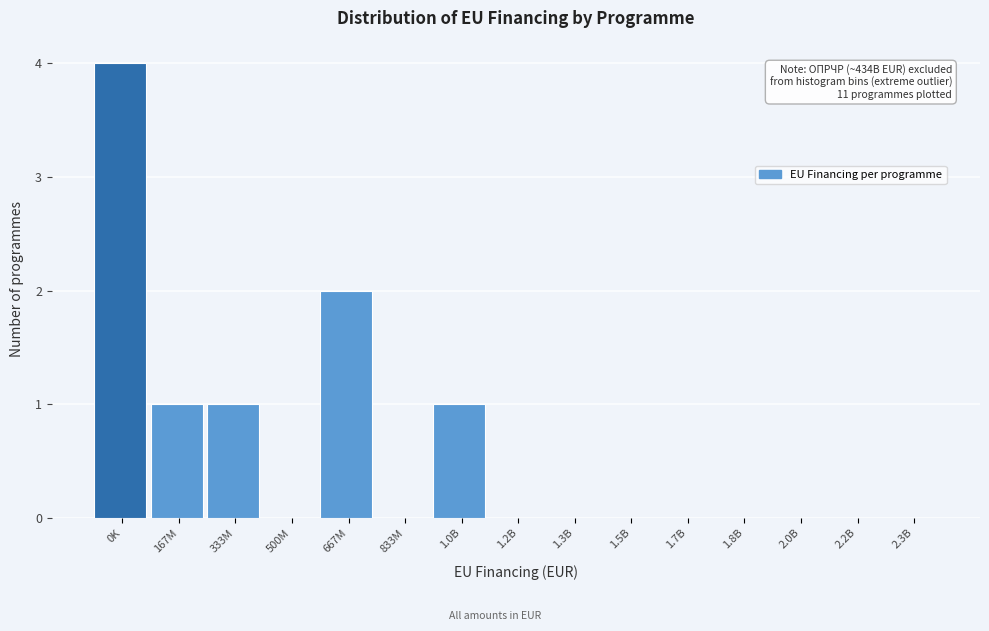

Reading right to left, what are all the values shown in this chart?

2.3B=0	2.2B=0	2.0B=0	1.8B=0	1.7B=0	1.5B=0	1.3B=0	1.2B=0	1.0B=1	833M=0	667M=2	500M=0	333M=1	167M=1	0K=4